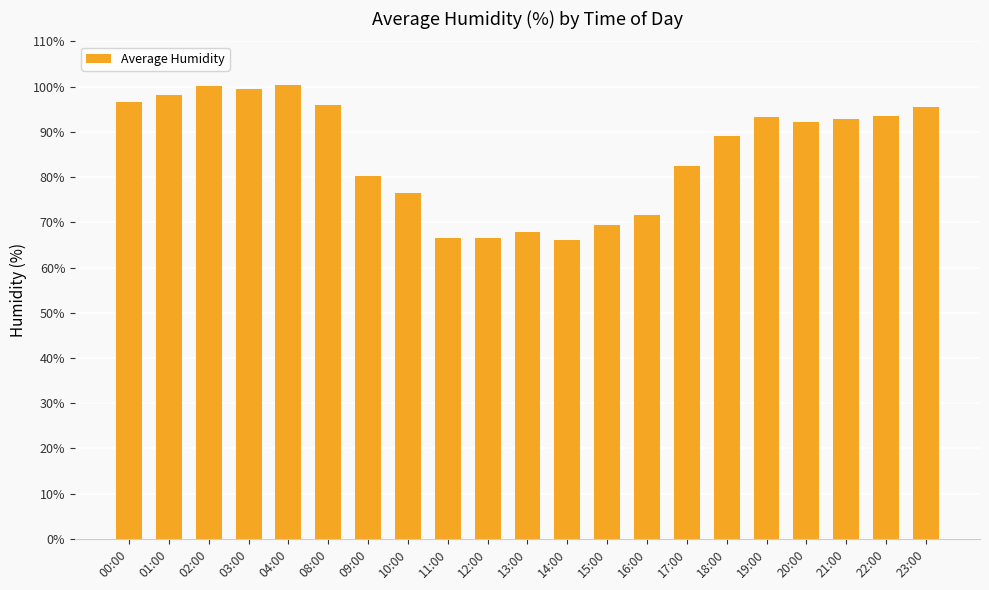

What is the difference between the second highest and second lowest values?

33.8